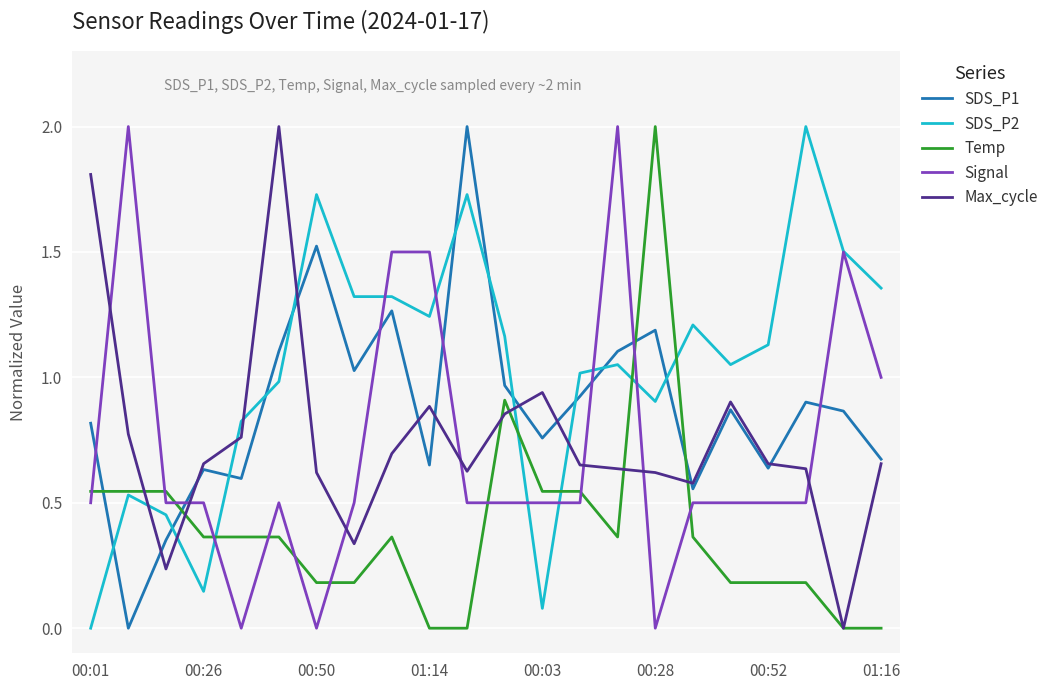

True or false: Max_cycle and Signal intersect in this chart.

True